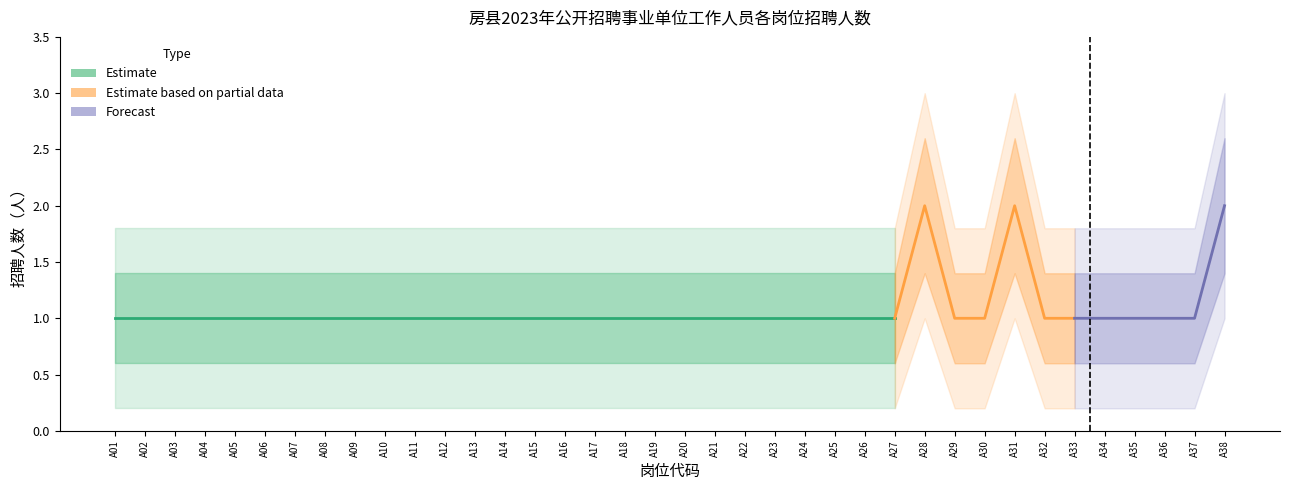

How many categories are shown in the chart?

38